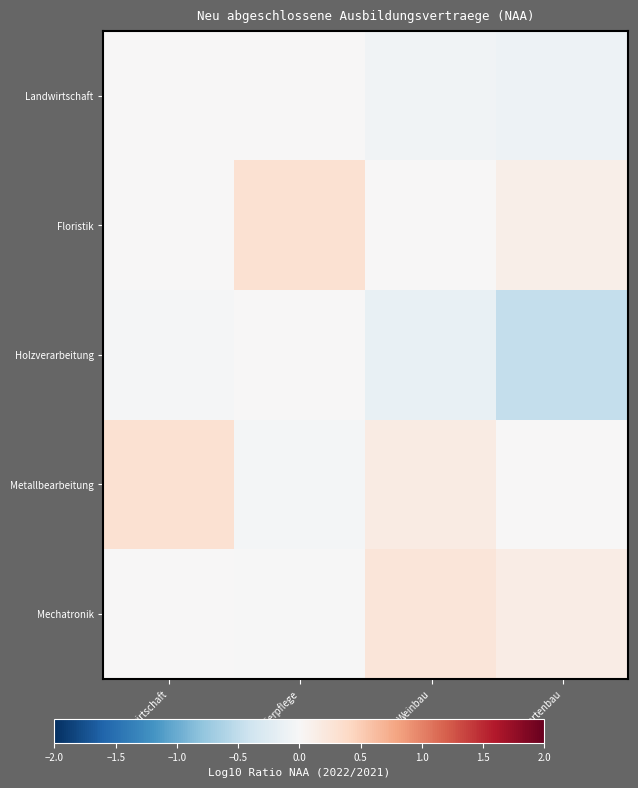

Reading left to right, extract all data points from this chart.

Landwirtschaft: Landwirtschaft=0.0	Tierpflege=0.0	Weinbau=-0.1	Gartenbau=-0.1
Floristik: Landwirtschaft=0.0	Tierpflege=0.3	Weinbau=0.0	Gartenbau=0.1
Holzverarbeitung: Landwirtschaft=-0.0	Tierpflege=0.0	Weinbau=-0.1	Gartenbau=-0.5
Metallbearbeitung: Landwirtschaft=0.3	Tierpflege=-0.0	Weinbau=0.2	Gartenbau=0.0
Mechatronik: Landwirtschaft=0.0	Tierpflege=-0.0	Weinbau=0.2	Gartenbau=0.1